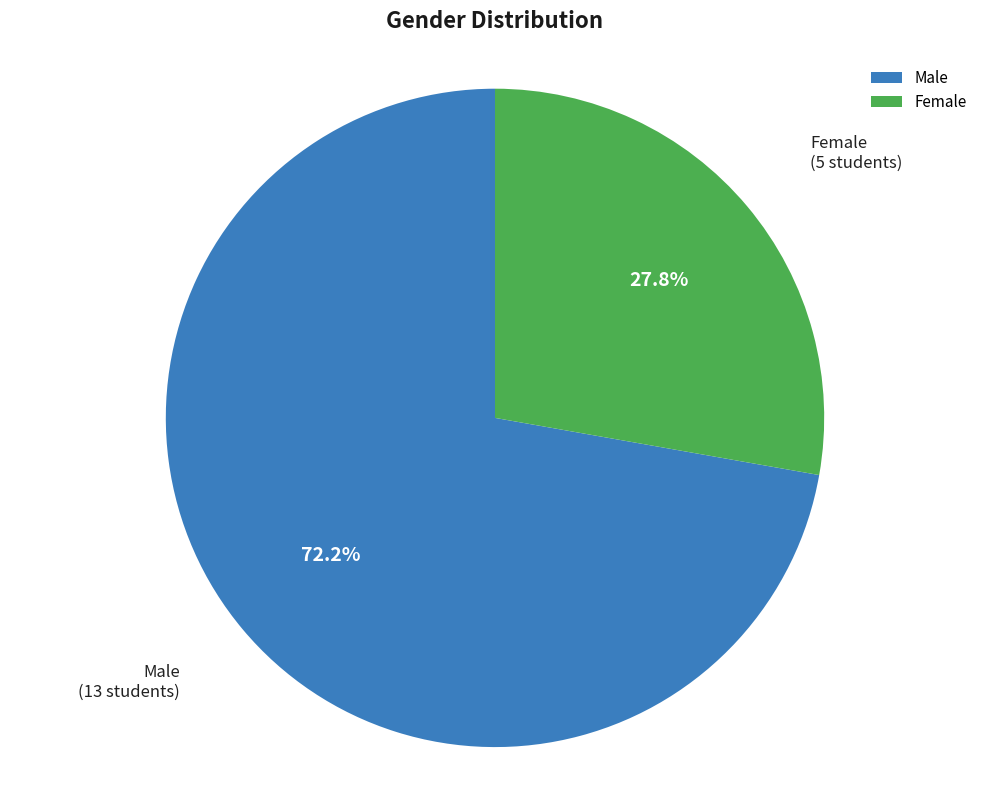

Does Male account for over 50% of the chart?

Yes